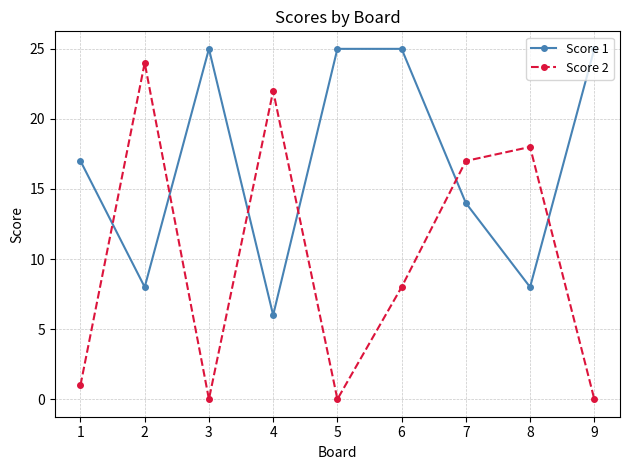

What value does the Score 2 series have at 8, to the nearest 10?

20